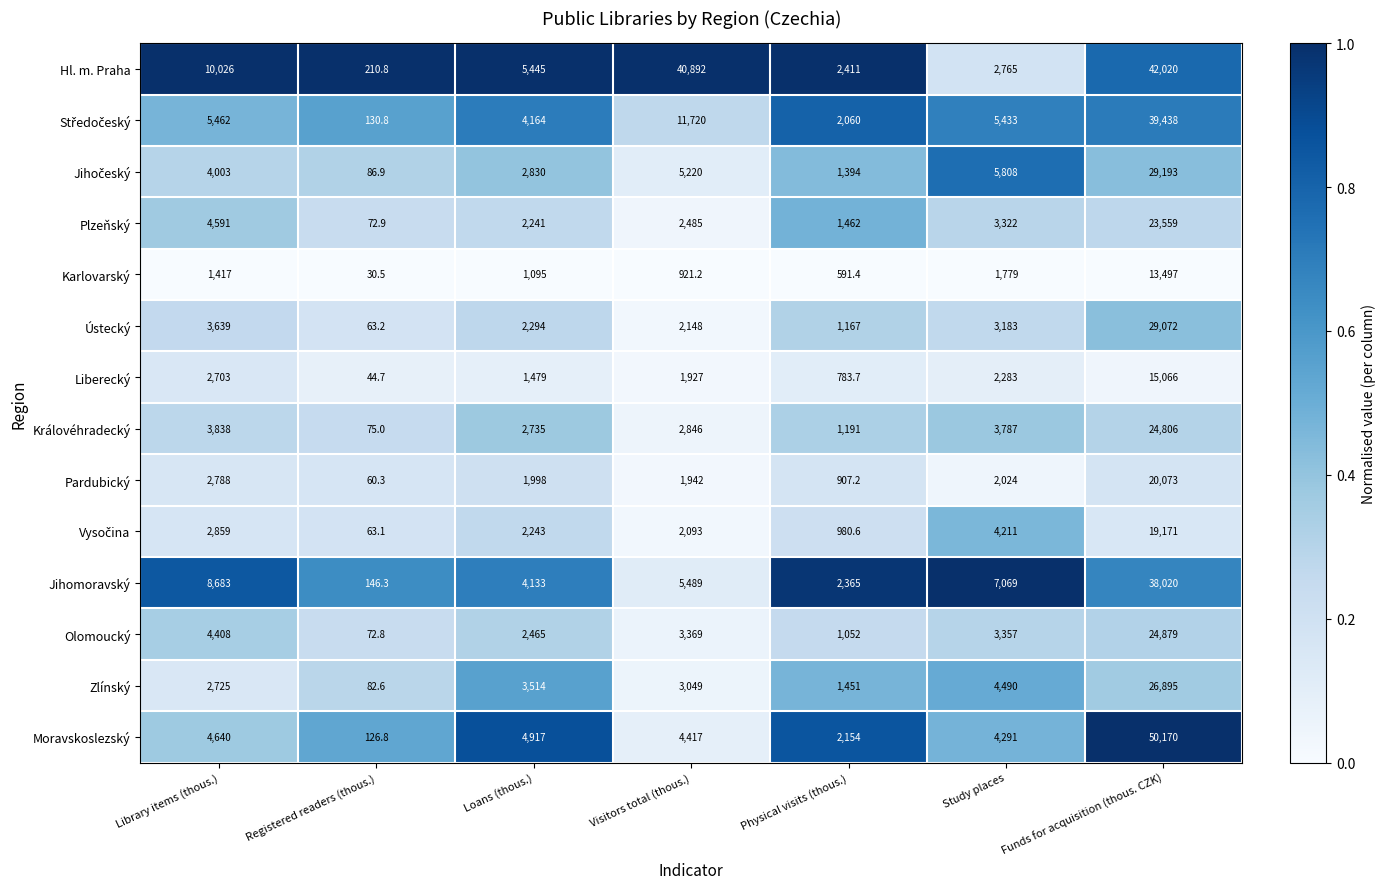

List the labels in order of Pardubický value, largest first.

Funds for acquisition (thous. CZK), Library items (thous.), Study places, Loans (thous.), Visitors total (thous.), Physical visits (thous.), Registered readers (thous.)